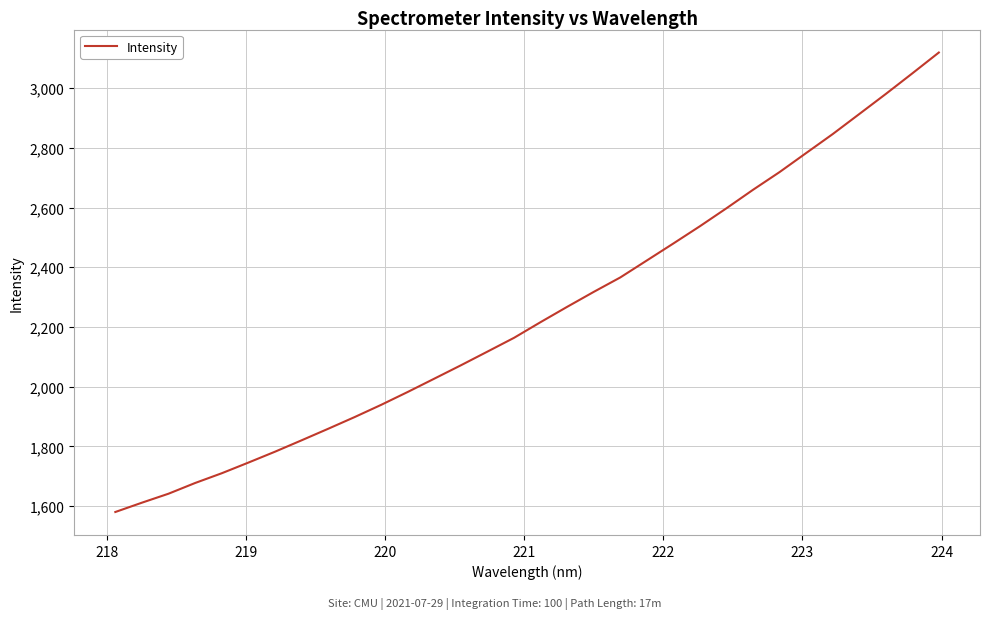

What is the maximum value shown in the chart?

3118.9